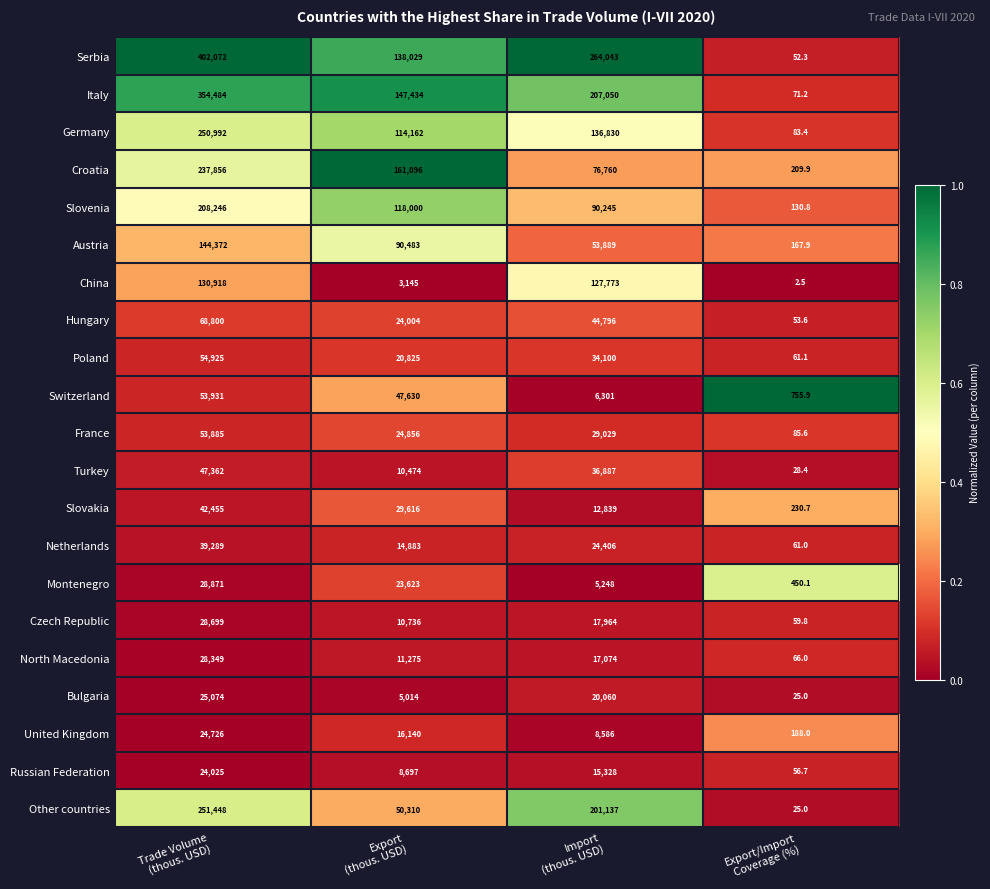

List the series in order of their peak value, highest first.

Serbia, Italy, Other countries, Germany, Croatia, Slovenia, Austria, China, Hungary, Poland, Switzerland, France, Turkey, Slovakia, Netherlands, Montenegro, Czech Republic, North Macedonia, Bulgaria, United Kingdom, Russian Federation